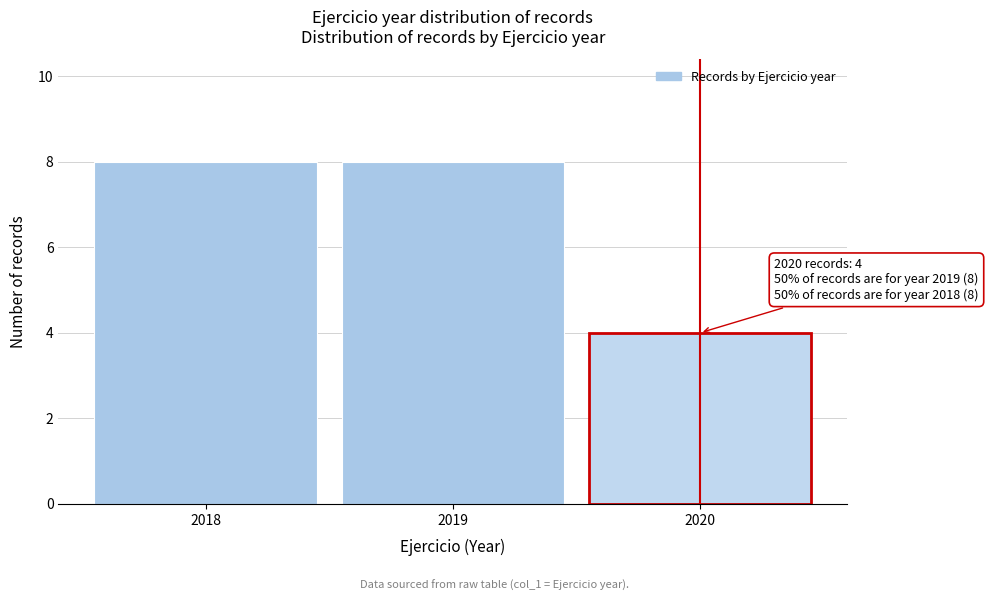

Reading left to right, extract all data points from this chart.

2018=8	2019=8	2020=4